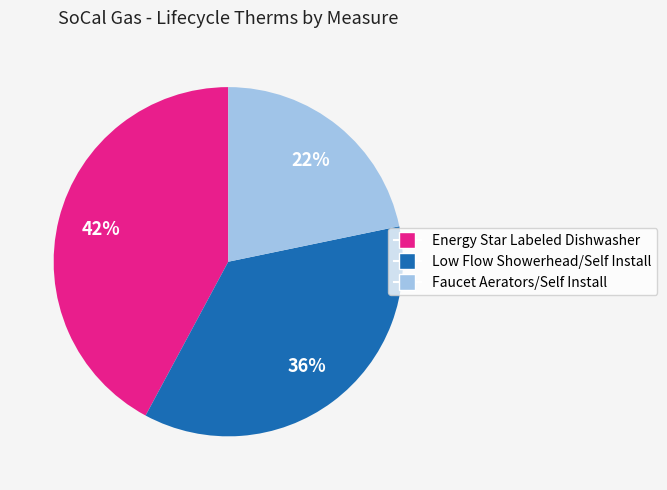

Is there any slice that represents more than half of the pie?

No